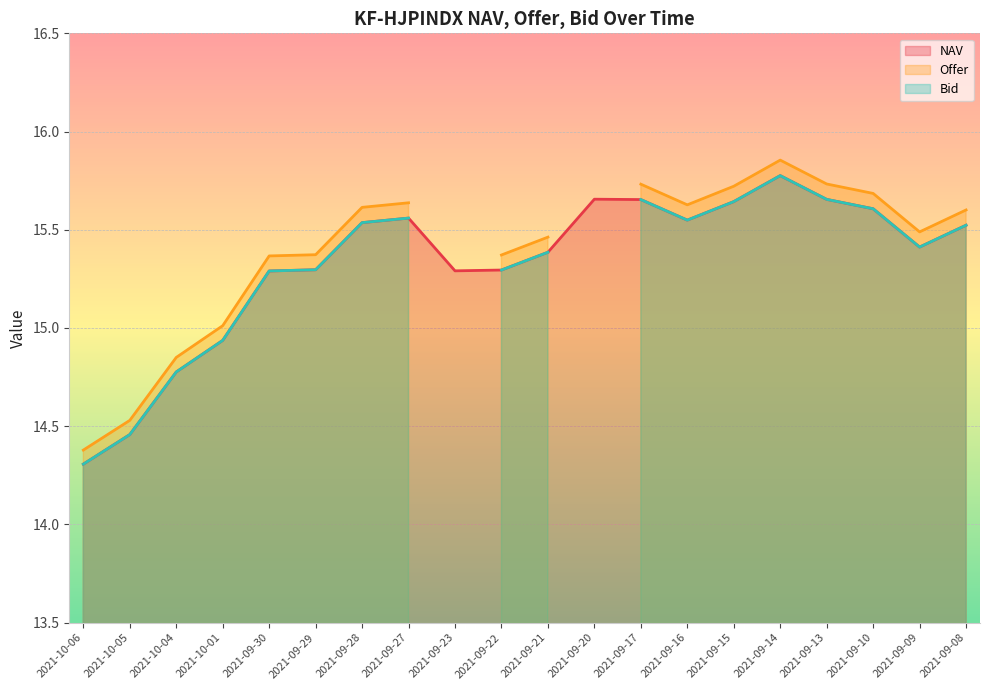

True or false: NAV and Bid intersect in this chart.

False